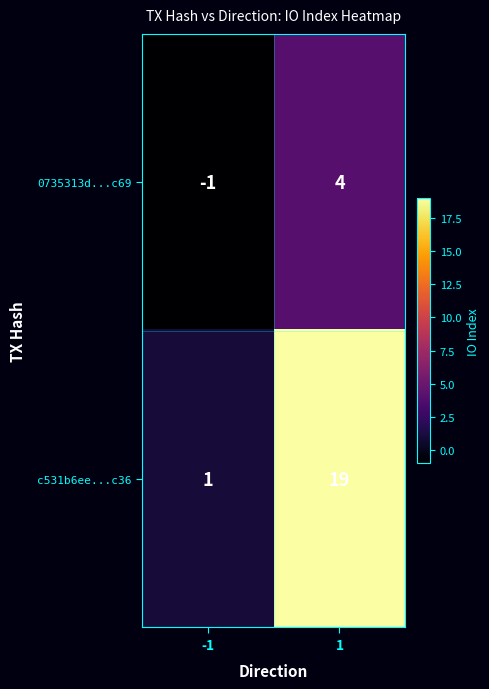

Rank the series at 1 from lowest to highest value.

0735313d...c69, c531b6ee...c36